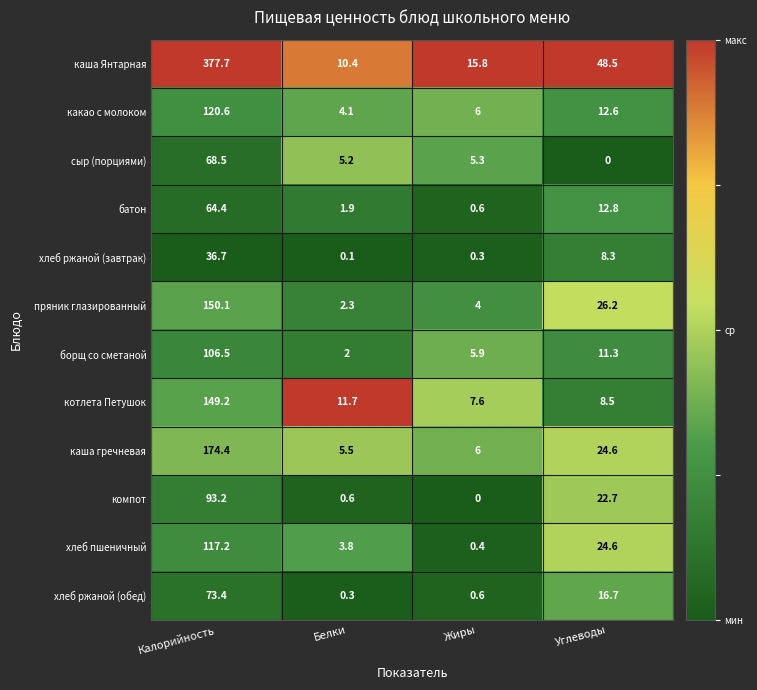

True or false: хлеб ржаной (завтрак) has a value of 0.1 at Белки.

True